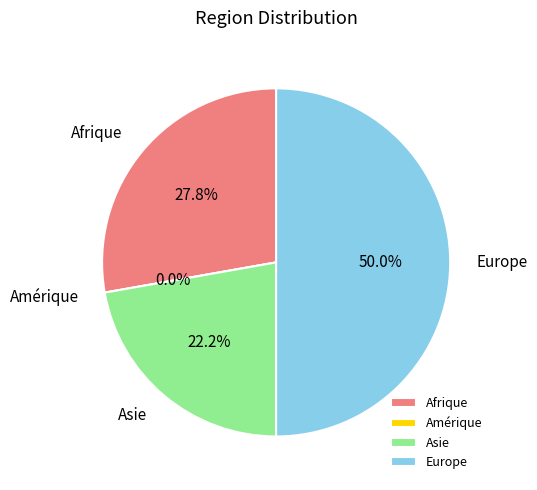

Is there a majority slice in this chart?

No